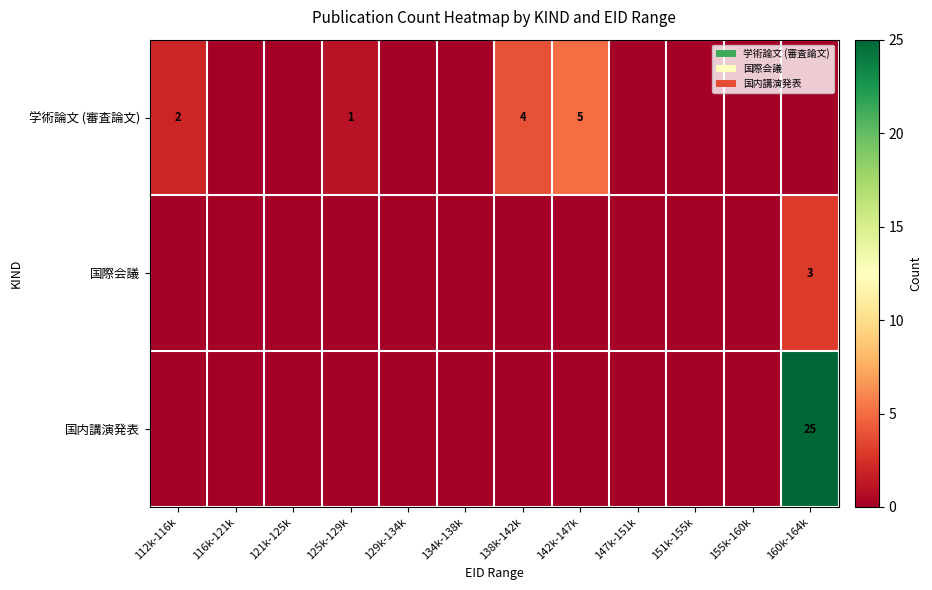

Is it true that 国内講演発表 equals 25 at 160k-164k?

True